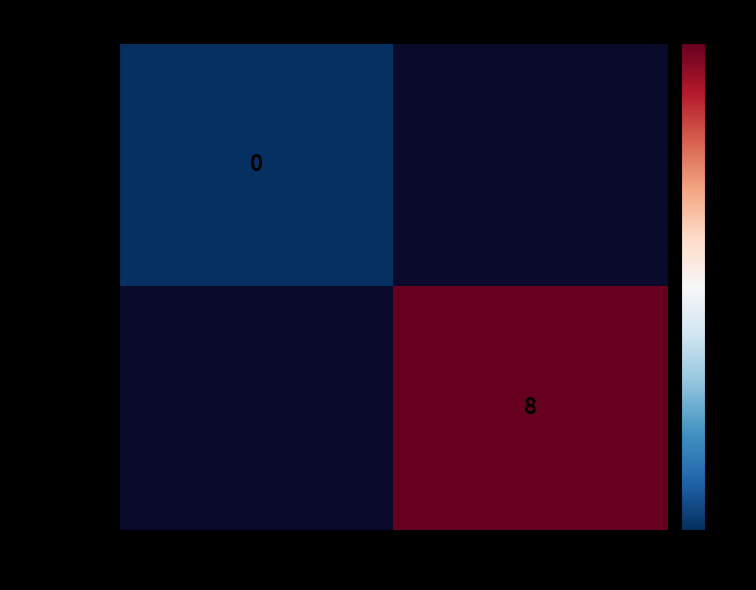

Is the value of 9c72da98… at 1 greater than the value of 1e01fd1a… at -1?

Yes